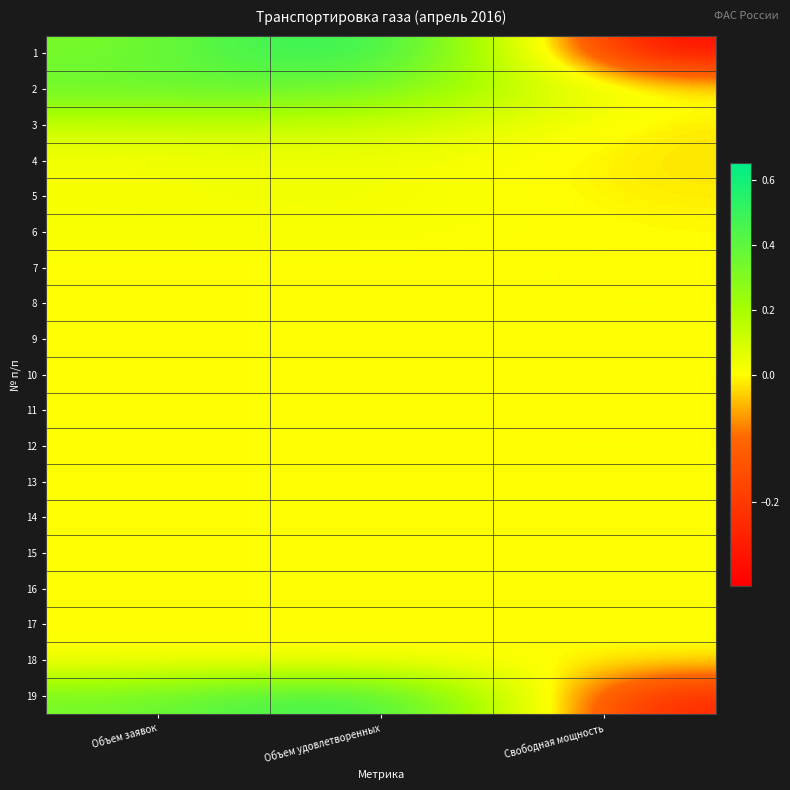

Rank the series by their maximum value, from highest to lowest.

1, 19, 2, 3, 5, 4, 6, 13, 7, 17, 8, 12, 15, 16, 9, 10, 11, 14, 18